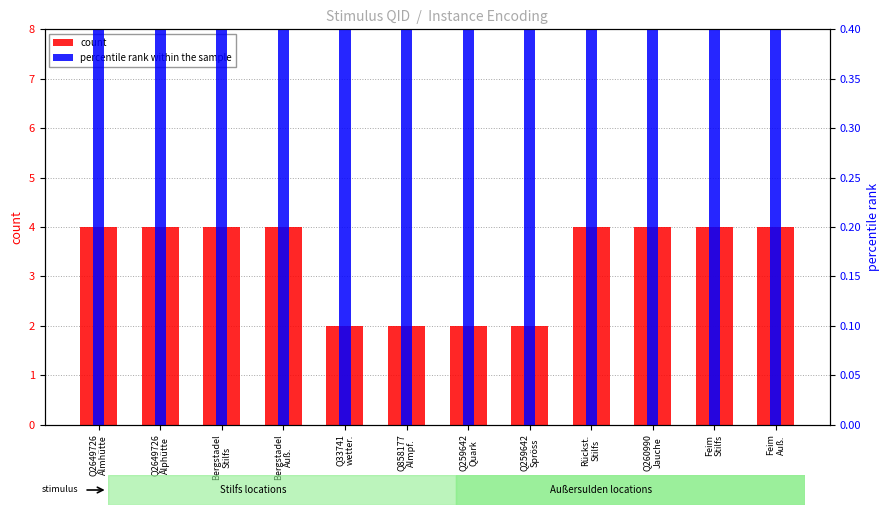

Is the value of percentile rank within the sample at Feim
Stilfs greater than the value of count at Q2649726
Almhütte?

Yes